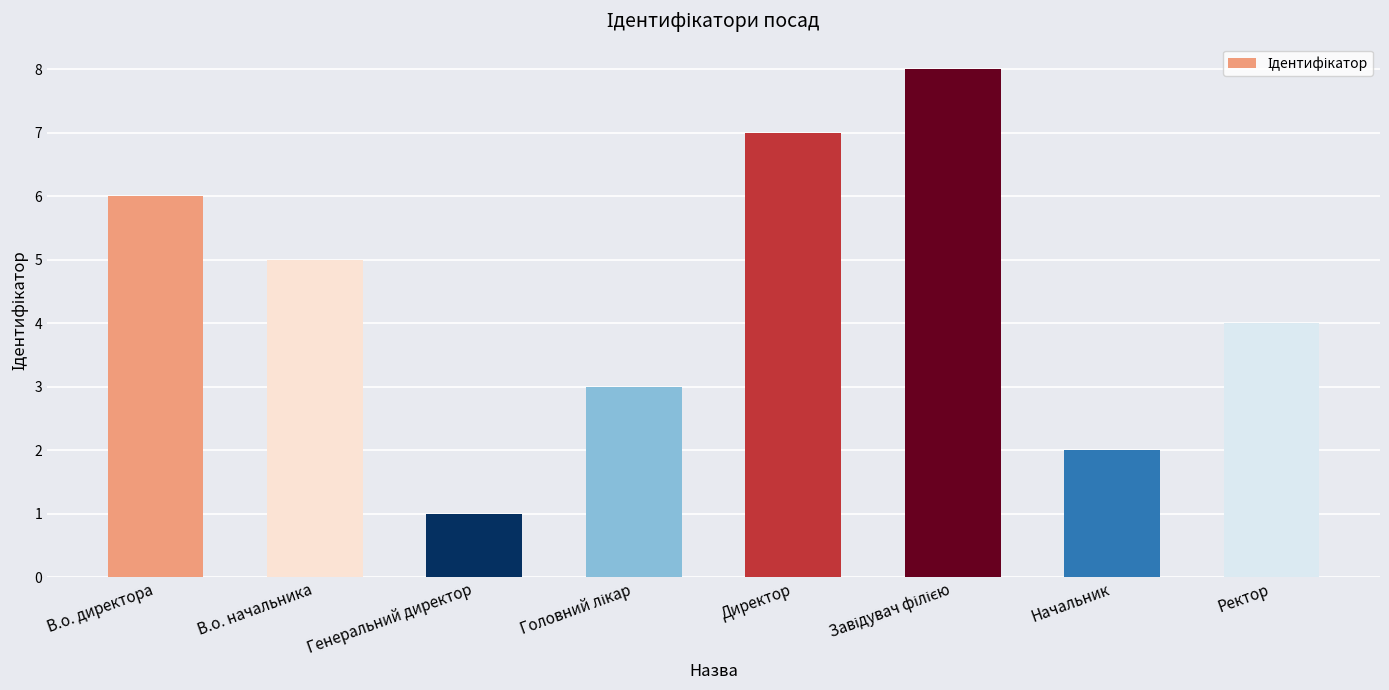

What is the change in value from В.о. директора to Начальник?

-4